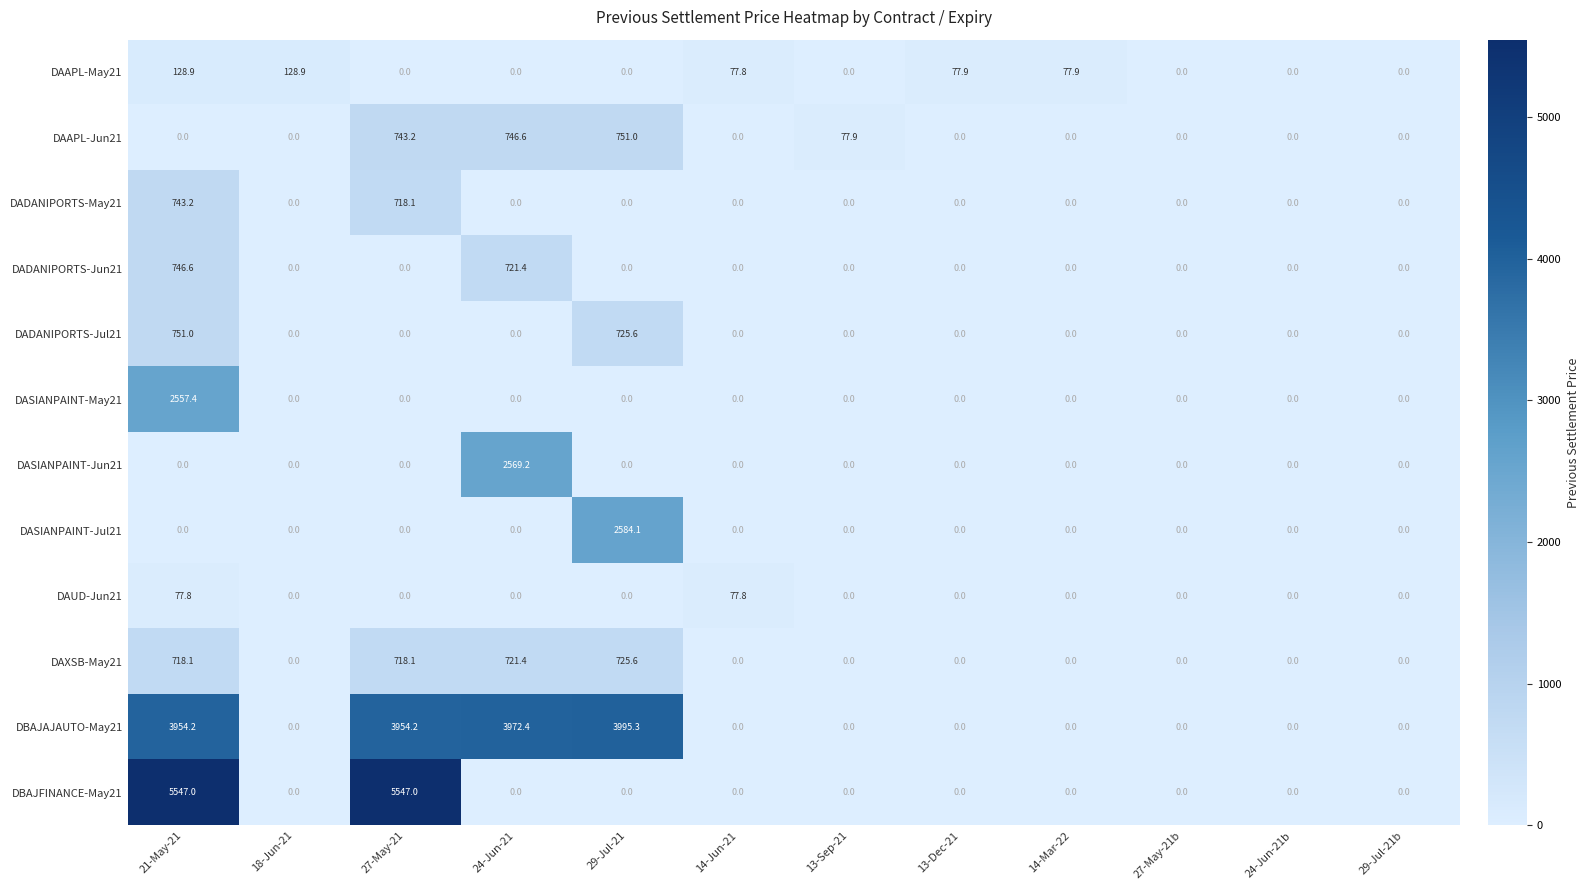

What is the difference between the maximum and second lowest values in the DADANIPORTS-Jun21 series?

746.6